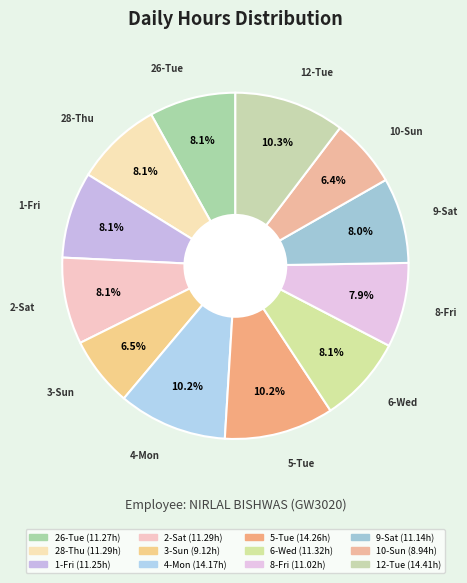

How many slices are in this pie chart?

12